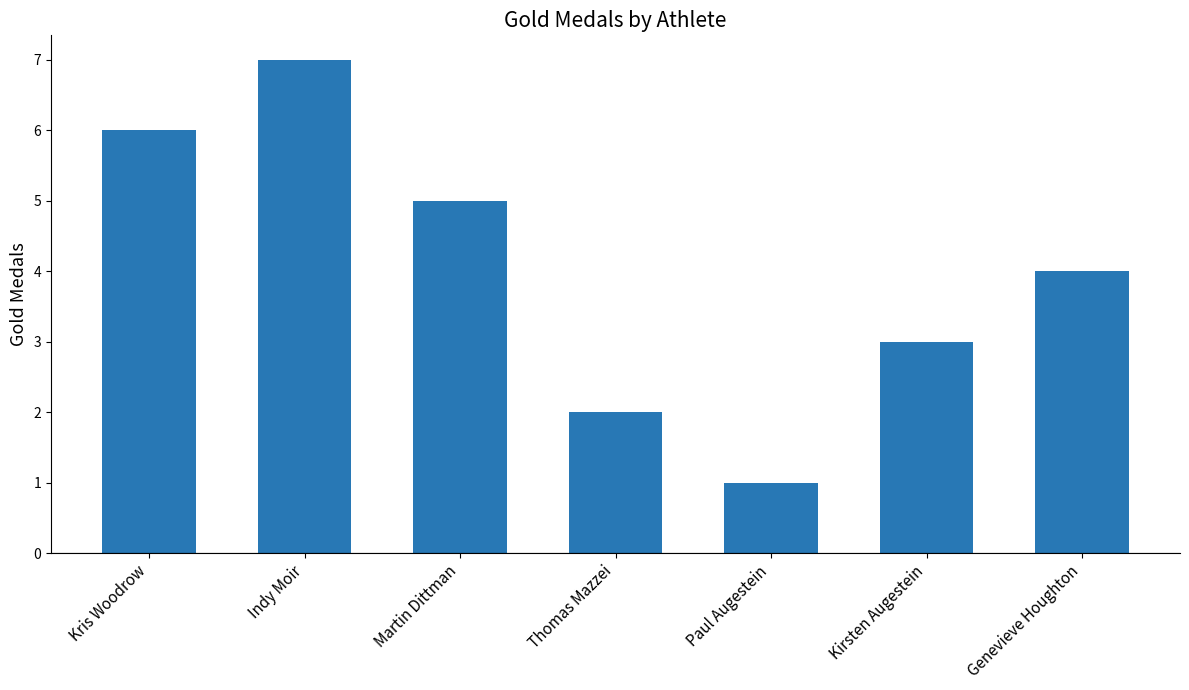

At which category does the chart reach its peak across all series?

Indy Moir